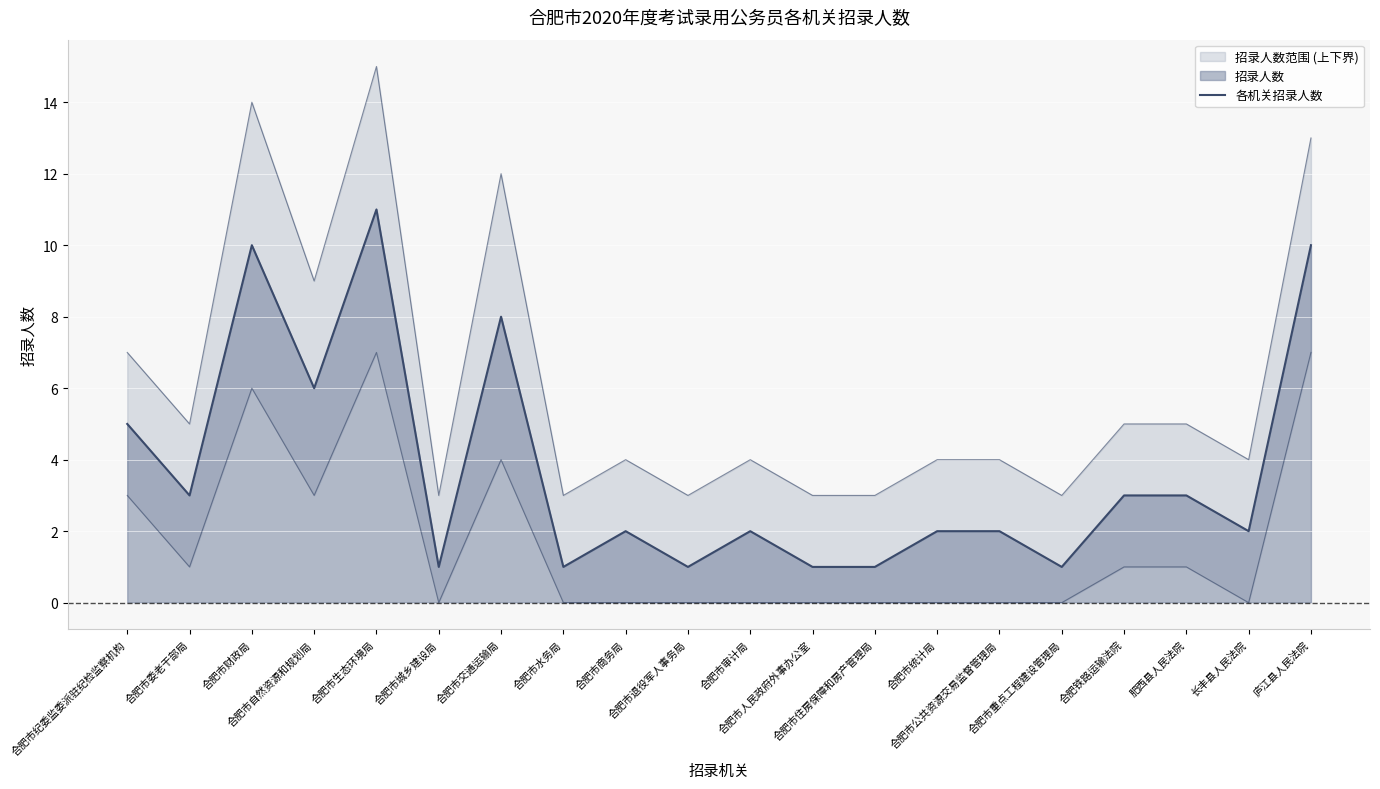

Which has a higher value, 合肥市人民政府外事办公室 or 庐江县人民法院?

庐江县人民法院